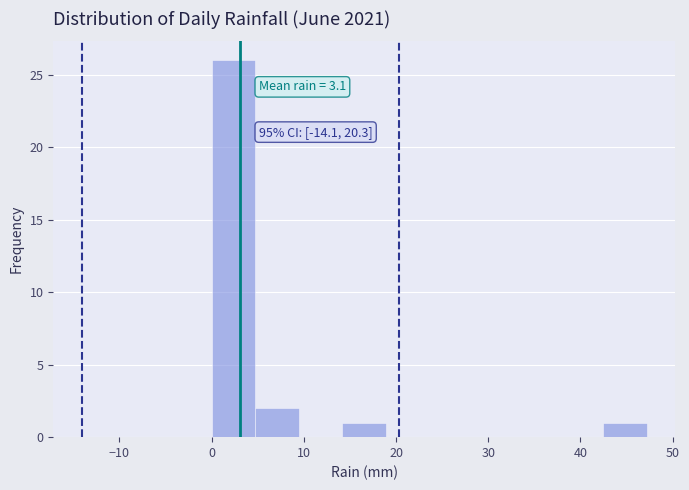

Which range on the x-axis has the tallest bar?

0 to 5